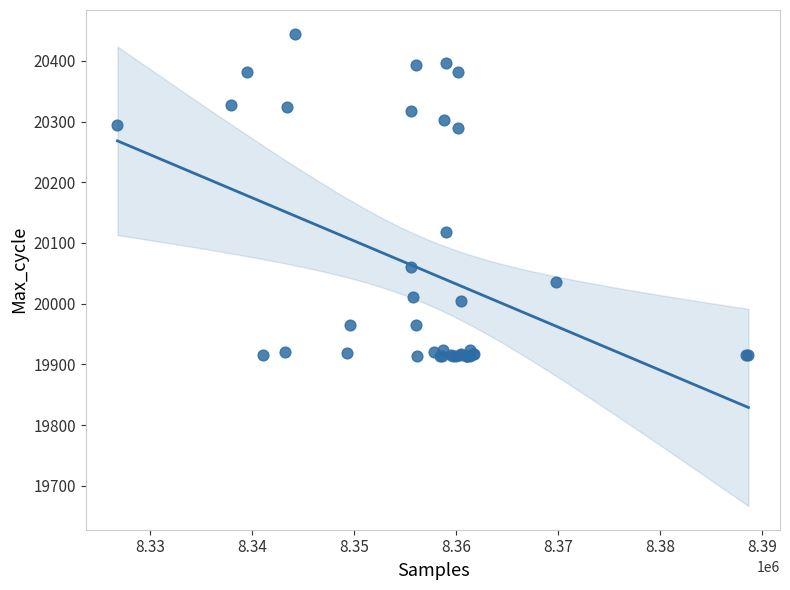

What Y value in the scatter plot is closest to 20179?

20118